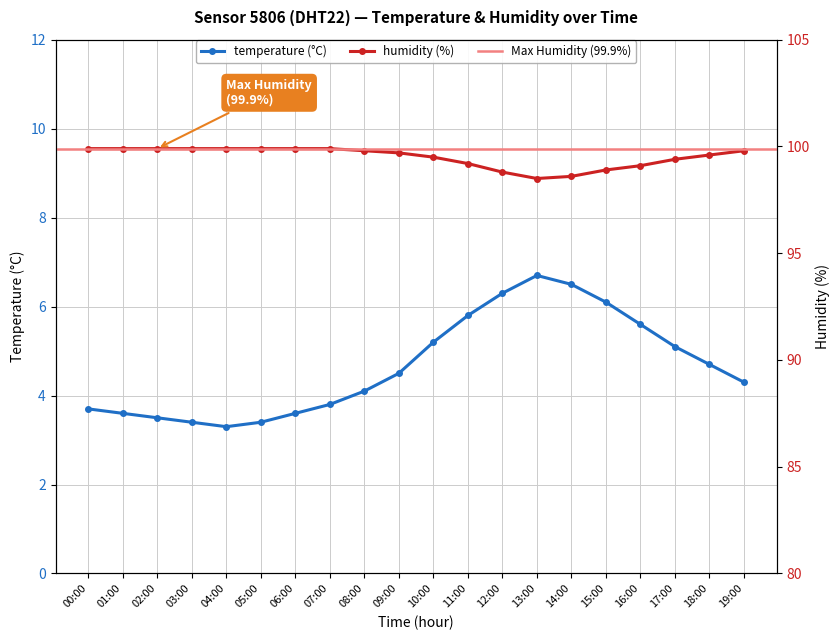

At which category does temperature reach its first local valley?

04:00